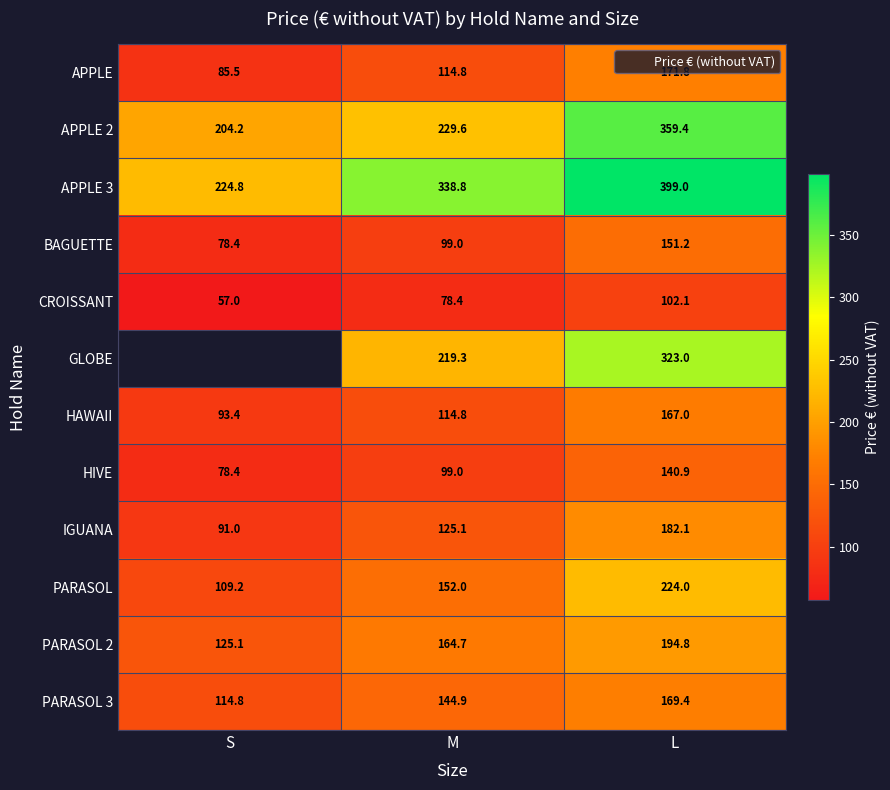

The APPLE series shows 85.5 at S. True or false?

True